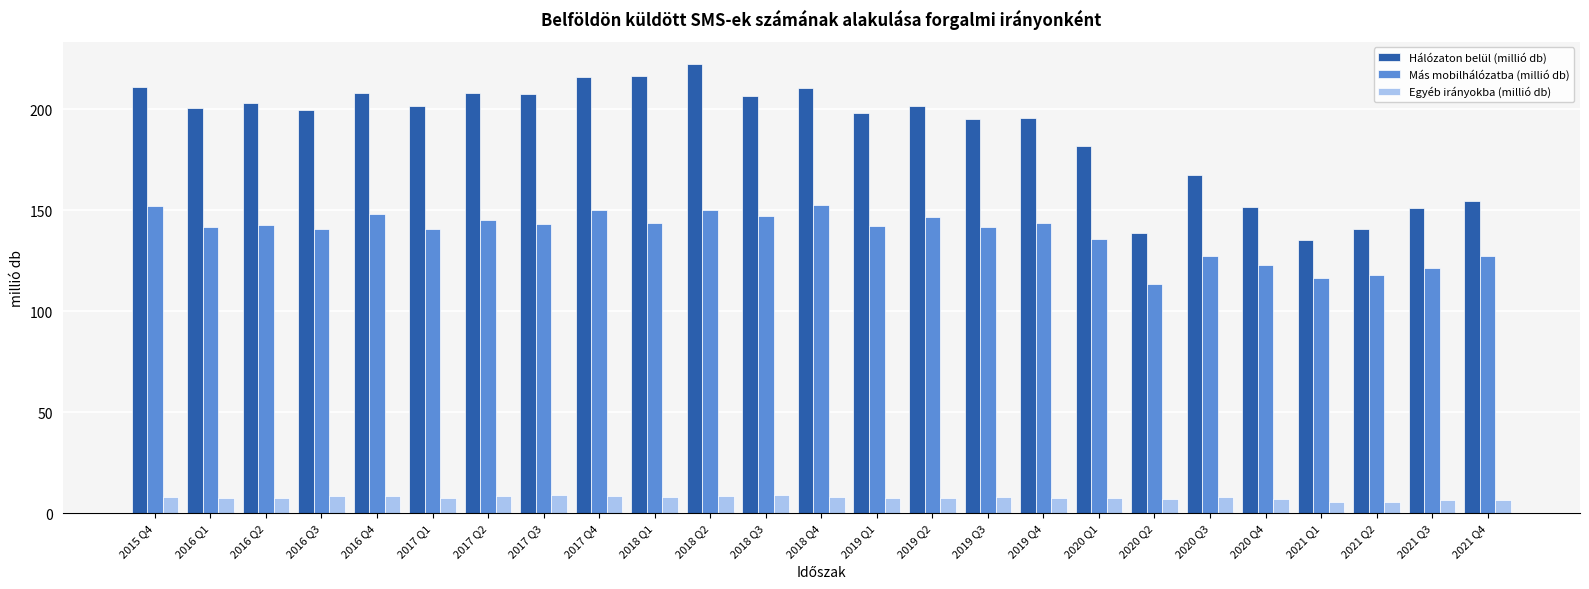

The value of Más mobilhálózatba (millió db) at 2016 Q1 is 38.2. True or false?

False